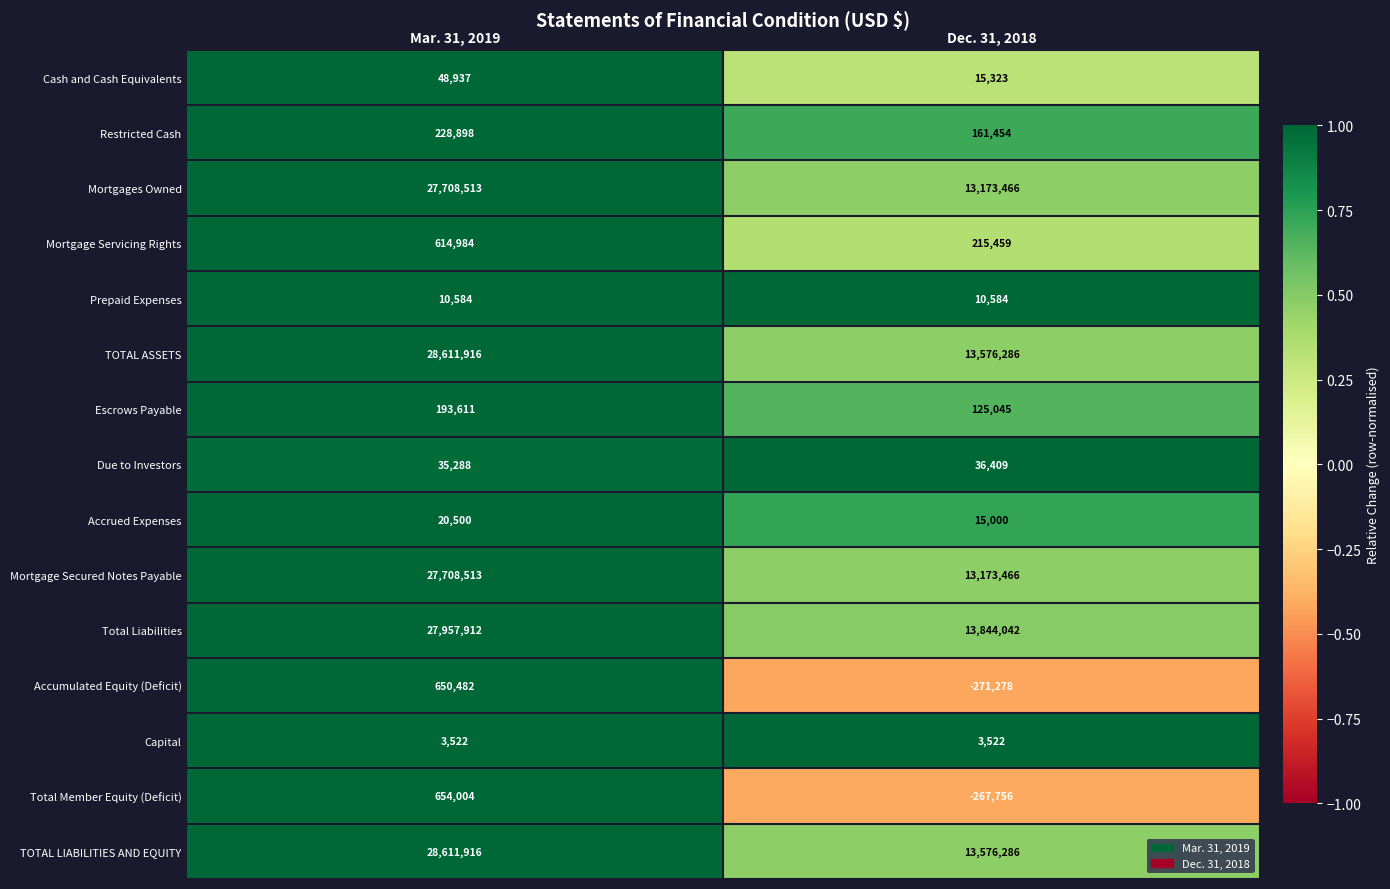

Reading left to right, what are all the values shown in this chart?

Cash and Cash Equivalents: Mar. 31, 2019=48937	Dec. 31, 2018=15323
Restricted Cash: Mar. 31, 2019=228898	Dec. 31, 2018=161454
Mortgages Owned: Mar. 31, 2019=27708513	Dec. 31, 2018=13173466
Mortgage Servicing Rights: Mar. 31, 2019=614984	Dec. 31, 2018=215459
Prepaid Expenses: Mar. 31, 2019=10584	Dec. 31, 2018=10584
TOTAL ASSETS: Mar. 31, 2019=28611916	Dec. 31, 2018=13576286
Escrows Payable: Mar. 31, 2019=193611	Dec. 31, 2018=125045
Due to Investors: Mar. 31, 2019=35288	Dec. 31, 2018=36409
Accrued Expenses: Mar. 31, 2019=20500	Dec. 31, 2018=15000
Mortgage Secured Notes Payable: Mar. 31, 2019=27708513	Dec. 31, 2018=13173466
Total Liabilities: Mar. 31, 2019=27957912	Dec. 31, 2018=13844042
Accumulated Equity (Deficit): Mar. 31, 2019=650482	Dec. 31, 2018=-271278
Capital: Mar. 31, 2019=3522	Dec. 31, 2018=3522
Total Member Equity (Deficit): Mar. 31, 2019=654004	Dec. 31, 2018=-267756
TOTAL LIABILITIES AND EQUITY: Mar. 31, 2019=28611916	Dec. 31, 2018=13576286